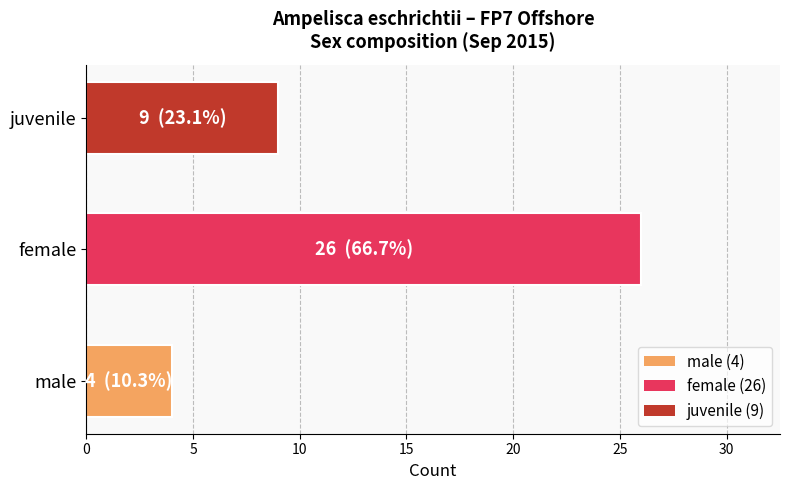

How many values are below 9?

1